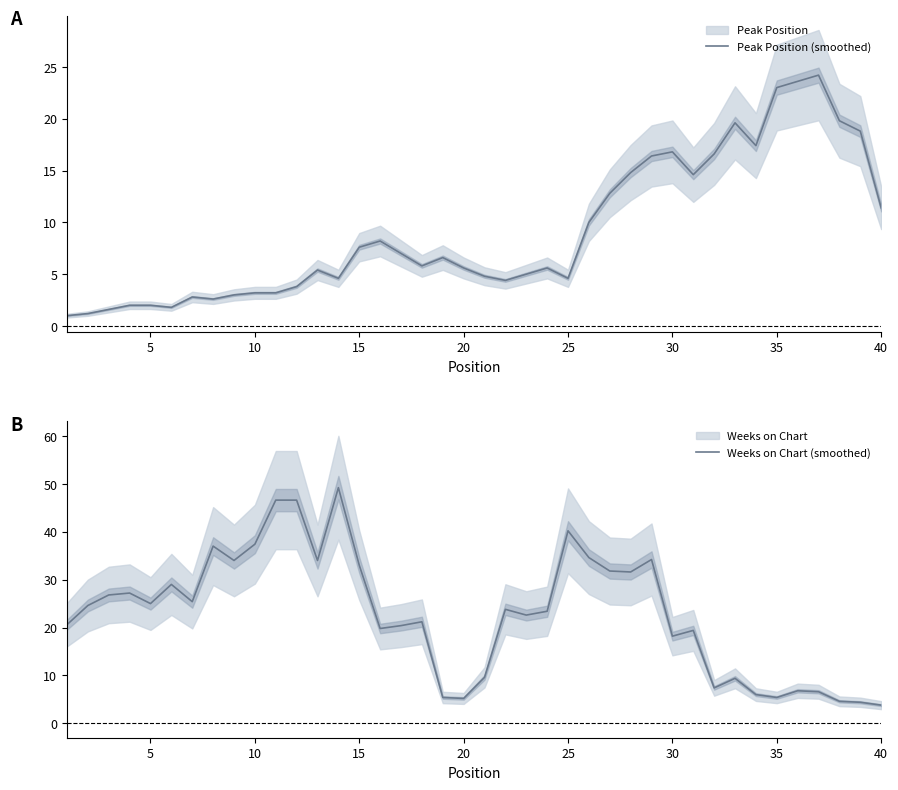

What is the greatest value displayed?

49.2